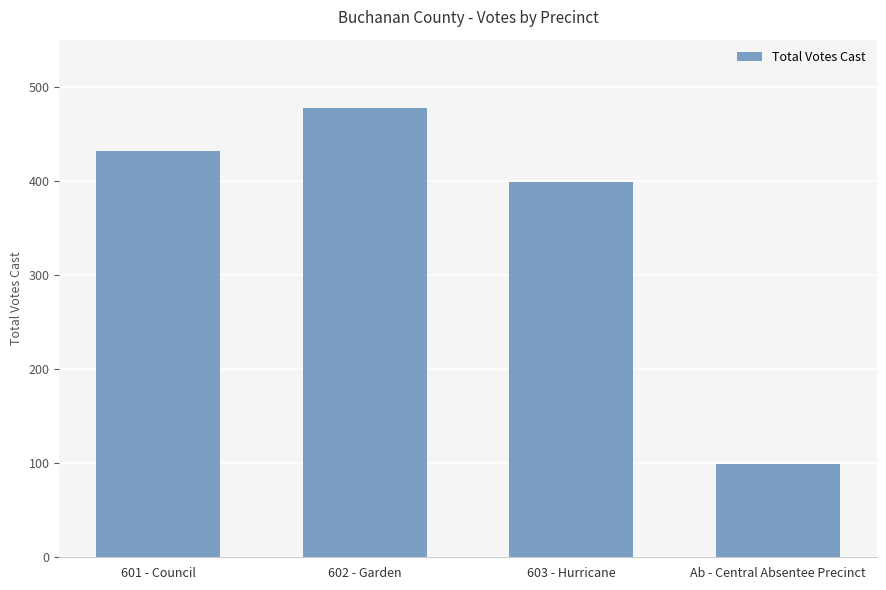

Rank the categories by value from highest to lowest.

602 - Garden, 601 - Council, 603 - Hurricane, Ab - Central Absentee Precinct